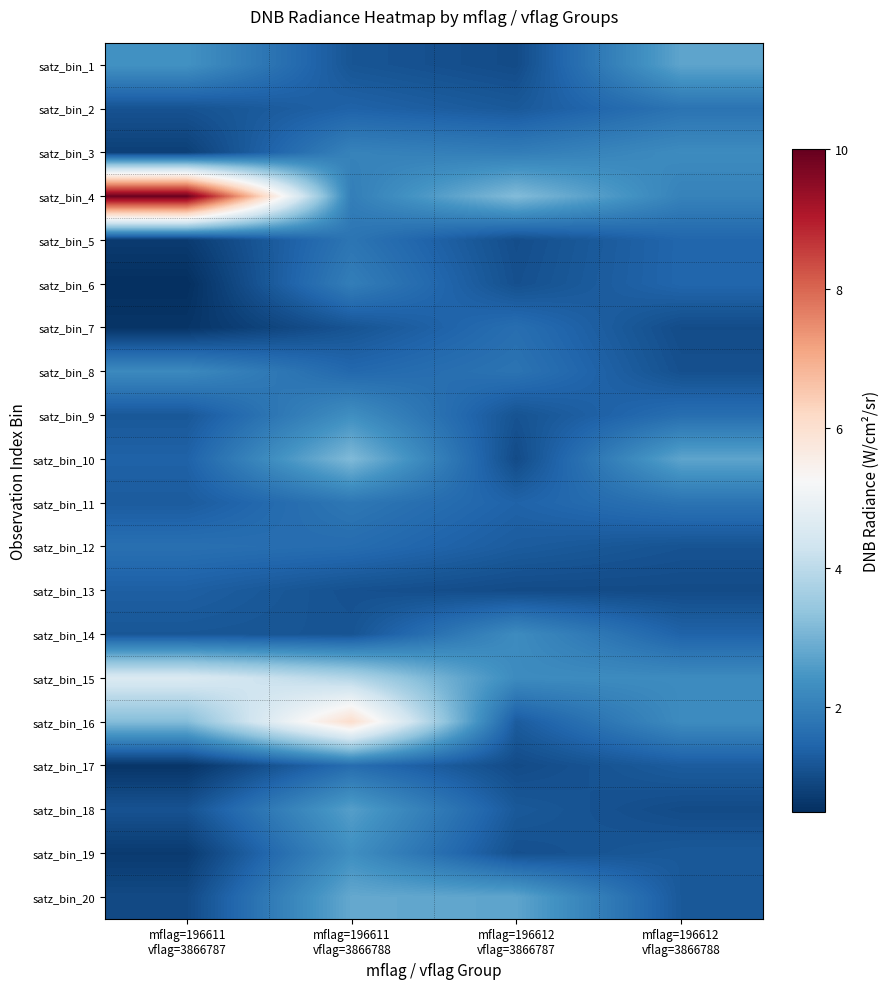

Reading left to right, list all the values displayed in this chart.

satz_bin_1: mflag=196611
vflag=3866787=2.4	mflag=196611
vflag=3866788=1.2	mflag=196612
vflag=3866787=1.0	mflag=196612
vflag=3866788=2.7
satz_bin_2: mflag=196611
vflag=3866787=1.1	mflag=196611
vflag=3866788=1.4	mflag=196612
vflag=3866787=1.2	mflag=196612
vflag=3866788=1.8
satz_bin_3: mflag=196611
vflag=3866787=0.8	mflag=196611
vflag=3866788=2.1	mflag=196612
vflag=3866787=2.0	mflag=196612
vflag=3866788=2.3
satz_bin_4: mflag=196611
vflag=3866787=9.9	mflag=196611
vflag=3866788=2.0	mflag=196612
vflag=3866787=3.2	mflag=196612
vflag=3866788=2.1
satz_bin_5: mflag=196611
vflag=3866787=0.7	mflag=196611
vflag=3866788=1.8	mflag=196612
vflag=3866787=1.0	mflag=196612
vflag=3866788=1.5
satz_bin_6: mflag=196611
vflag=3866787=0.5	mflag=196611
vflag=3866788=2.0	mflag=196612
vflag=3866787=1.1	mflag=196612
vflag=3866788=1.5
satz_bin_7: mflag=196611
vflag=3866787=0.6	mflag=196611
vflag=3866788=1.2	mflag=196612
vflag=3866787=1.6	mflag=196612
vflag=3866788=1.0
satz_bin_8: mflag=196611
vflag=3866787=2.2	mflag=196611
vflag=3866788=1.5	mflag=196612
vflag=3866787=1.8	mflag=196612
vflag=3866788=1.1
satz_bin_9: mflag=196611
vflag=3866787=1.2	mflag=196611
vflag=3866788=2.3	mflag=196612
vflag=3866787=1.1	mflag=196612
vflag=3866788=1.6
satz_bin_10: mflag=196611
vflag=3866787=1.4	mflag=196611
vflag=3866788=3.2	mflag=196612
vflag=3866787=1.0	mflag=196612
vflag=3866788=2.7
satz_bin_11: mflag=196611
vflag=3866787=1.3	mflag=196611
vflag=3866788=1.8	mflag=196612
vflag=3866787=1.4	mflag=196612
vflag=3866788=1.8
satz_bin_12: mflag=196611
vflag=3866787=1.7	mflag=196611
vflag=3866788=1.6	mflag=196612
vflag=3866787=1.3	mflag=196612
vflag=3866788=1.1
satz_bin_13: mflag=196611
vflag=3866787=1.4	mflag=196611
vflag=3866788=1.1	mflag=196612
vflag=3866787=1.0	mflag=196612
vflag=3866788=1.0
satz_bin_14: mflag=196611
vflag=3866787=1.2	mflag=196611
vflag=3866788=1.2	mflag=196612
vflag=3866787=2.3	mflag=196612
vflag=3866788=1.4
satz_bin_15: mflag=196611
vflag=3866787=4.6	mflag=196611
vflag=3866788=3.9	mflag=196612
vflag=3866787=2.3	mflag=196612
vflag=3866788=2.3
satz_bin_16: mflag=196611
vflag=3866787=3.2	mflag=196611
vflag=3866788=6.1	mflag=196612
vflag=3866787=1.3	mflag=196612
vflag=3866788=2.3
satz_bin_17: mflag=196611
vflag=3866787=0.6	mflag=196611
vflag=3866788=1.6	mflag=196612
vflag=3866787=1.0	mflag=196612
vflag=3866788=1.3
satz_bin_18: mflag=196611
vflag=3866787=1.1	mflag=196611
vflag=3866788=2.6	mflag=196612
vflag=3866787=1.2	mflag=196612
vflag=3866788=1.0
satz_bin_19: mflag=196611
vflag=3866787=0.7	mflag=196611
vflag=3866788=2.3	mflag=196612
vflag=3866787=1.1	mflag=196612
vflag=3866788=1.2
satz_bin_20: mflag=196611
vflag=3866787=1.0	mflag=196611
vflag=3866788=2.8	mflag=196612
vflag=3866787=2.7	mflag=196612
vflag=3866788=1.2